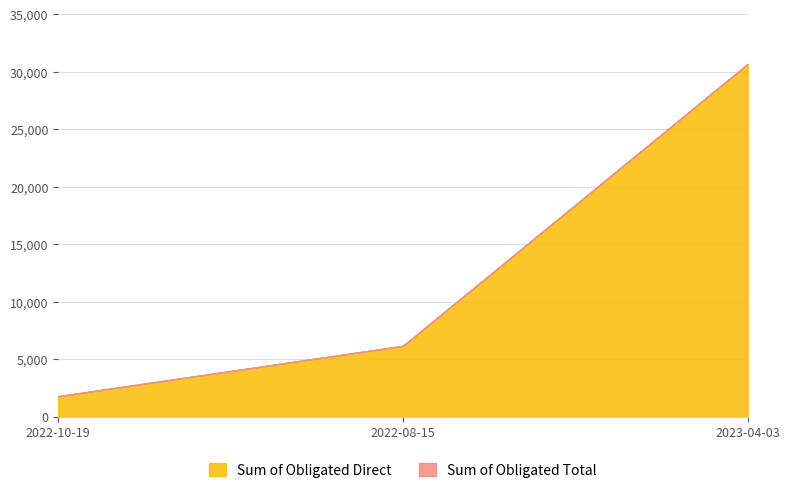

Rank the series at 2023-04-03 from lowest to highest value.

Sum of Obligated Direct, Sum of Obligated Total